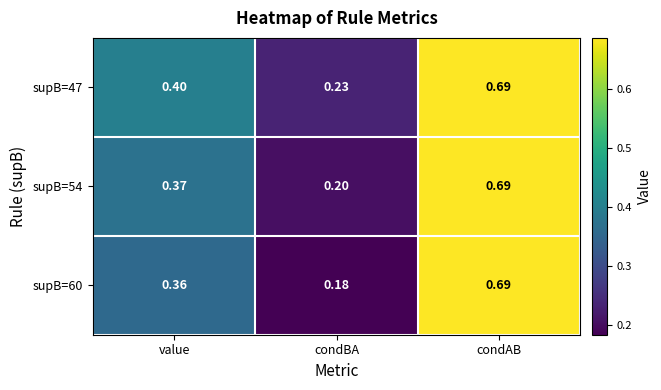

Rank the categories by supB=60 value from highest to lowest.

condAB, value, condBA